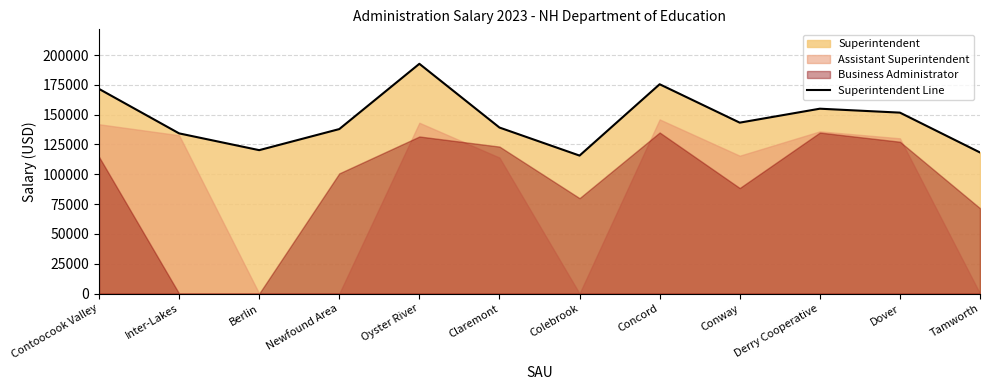

Reading left to right, list all the values displayed in this chart.

Contoocook Valley=171600	Inter-Lakes=134311	Berlin=120246	Newfound Area=137917	Oyster River=192651	Claremont=139204	Colebrook=115692	Concord=175510	Conway=143307	Derry Cooperative=155000	Dover=151708	Tamworth=118300